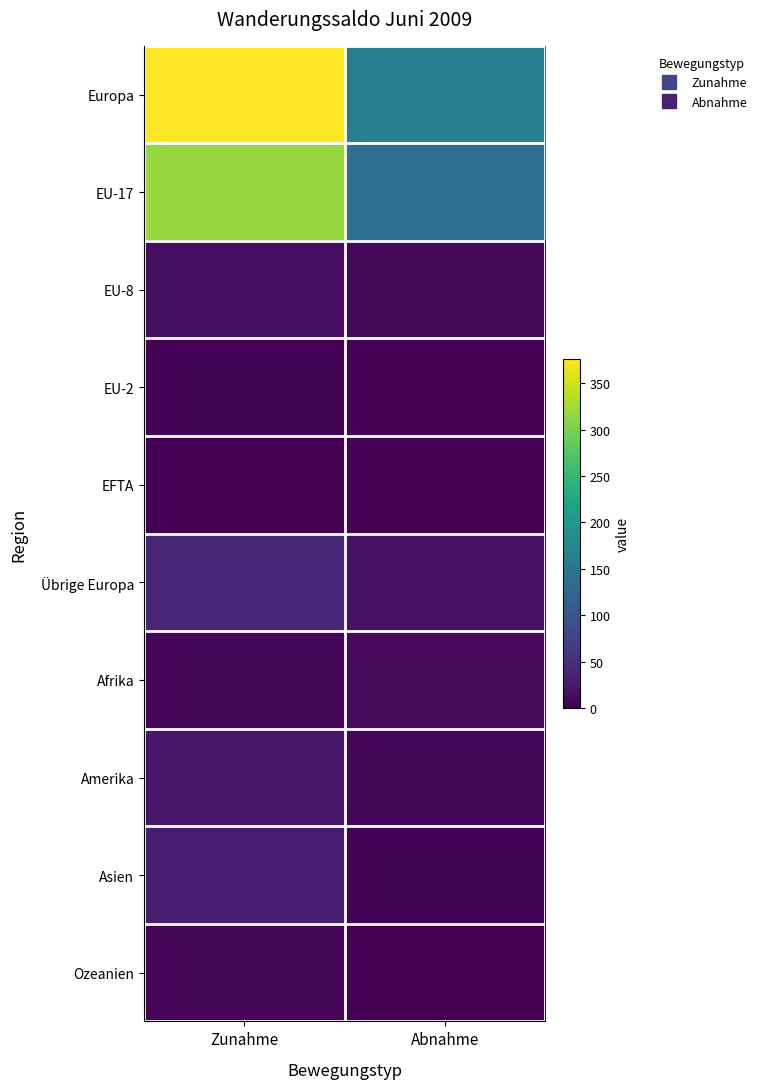

Reading left to right, list all the values displayed in this chart.

Europa: Zunahme=376	Abnahme=164
EU-17: Zunahme=316	Abnahme=134
EU-8: Zunahme=14	Abnahme=8
EU-2: Zunahme=2	Abnahme=0
EFTA: Zunahme=1	Abnahme=0
Übrige Europa: Zunahme=40	Abnahme=19
Afrika: Zunahme=6	Abnahme=9
Amerika: Zunahme=24	Abnahme=6
Asien: Zunahme=32	Abnahme=2
Ozeanien: Zunahme=6	Abnahme=1